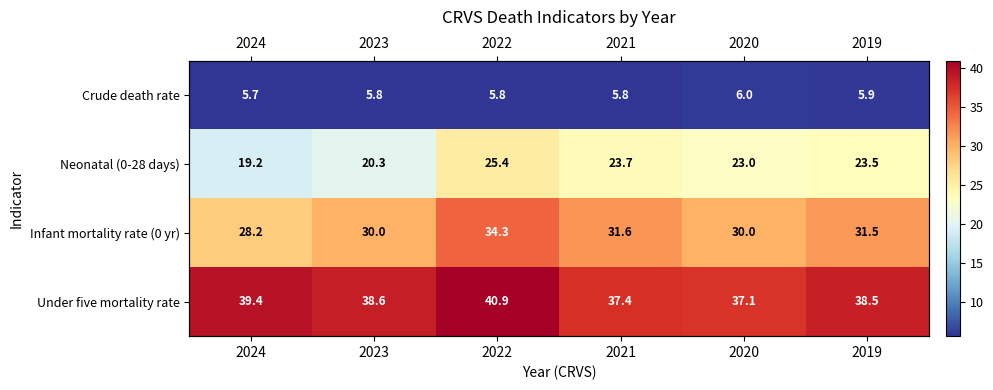

What is the difference between the maximum and second lowest values in the Under five mortality rate series?

3.5